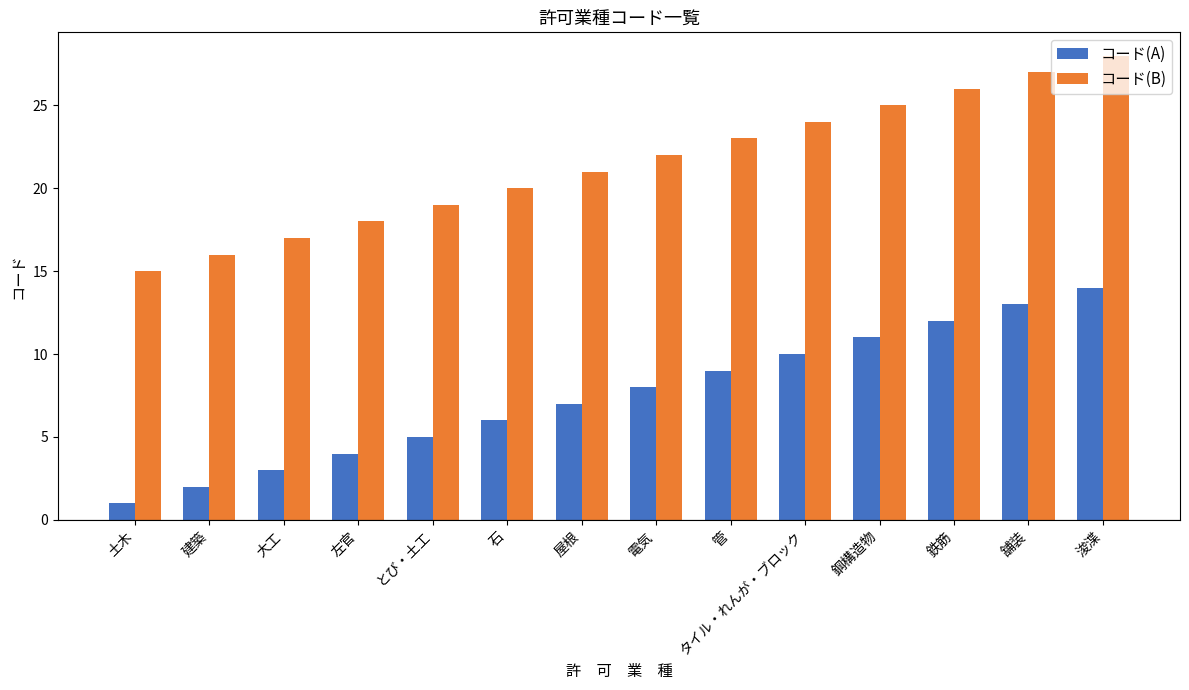

What is the sum of the コード(A) values at とび・土工 and 土木?

6